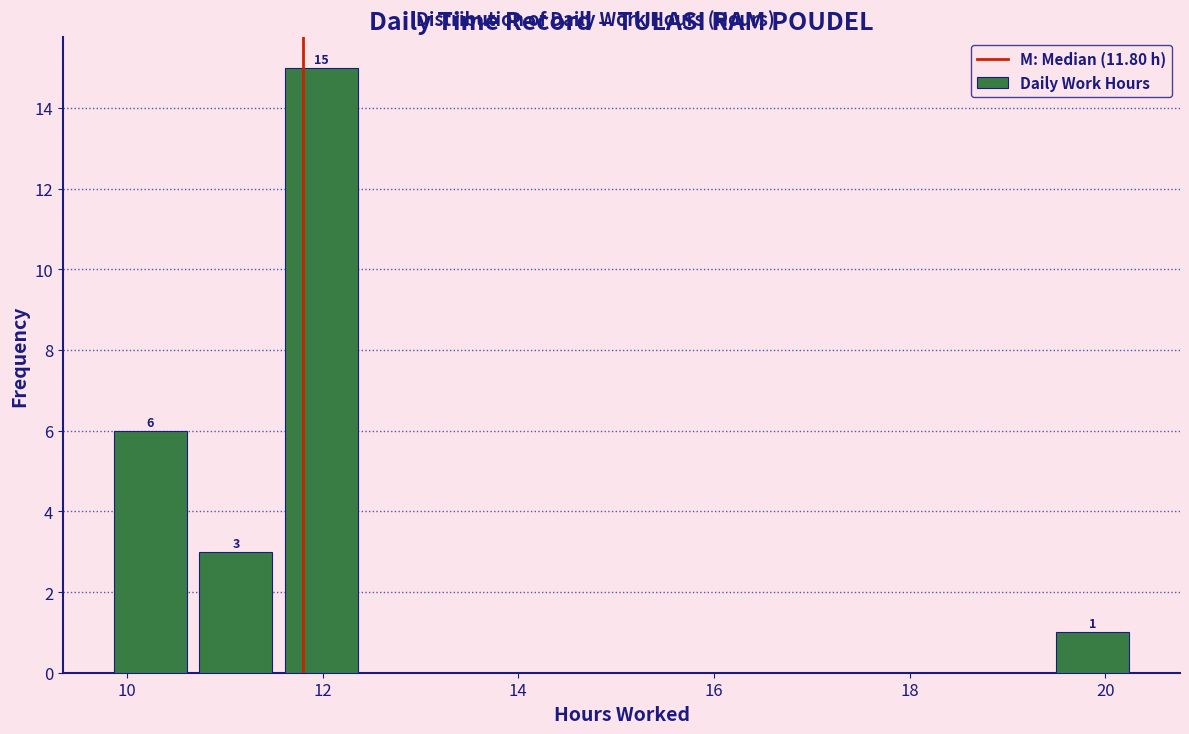

Which range on the x-axis has the tallest bar?

11.6 to 12.4